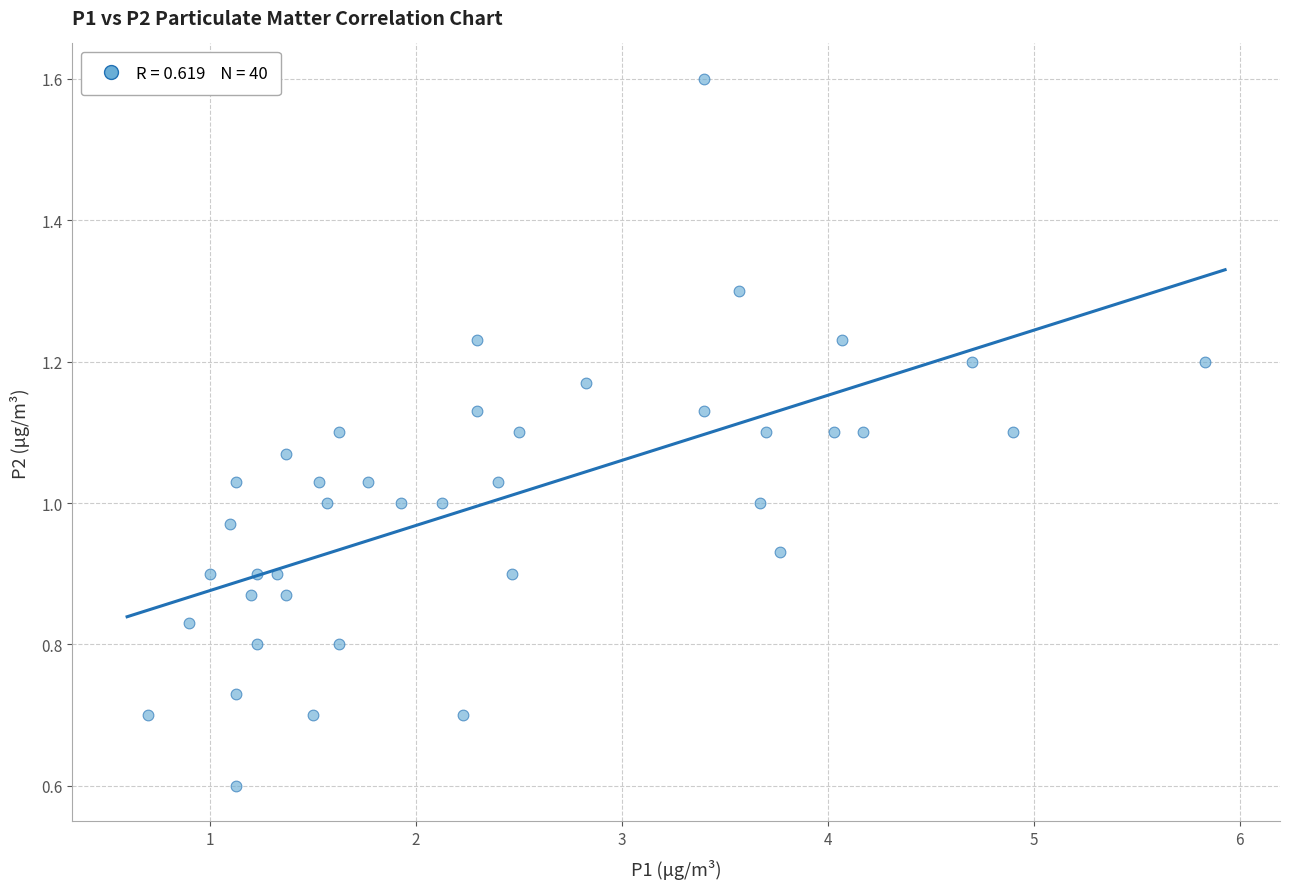

What is the range of X values (max minus min)?

5.1